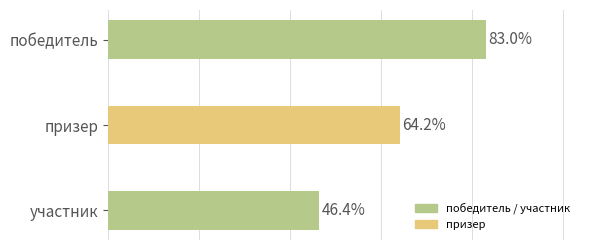

Where is the data nearest to the value 64?

призер